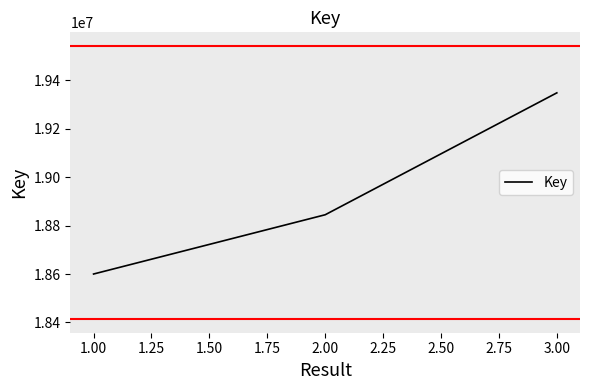

Reading right to left, list all the values displayed in this chart.

19347860	18844593	18599941